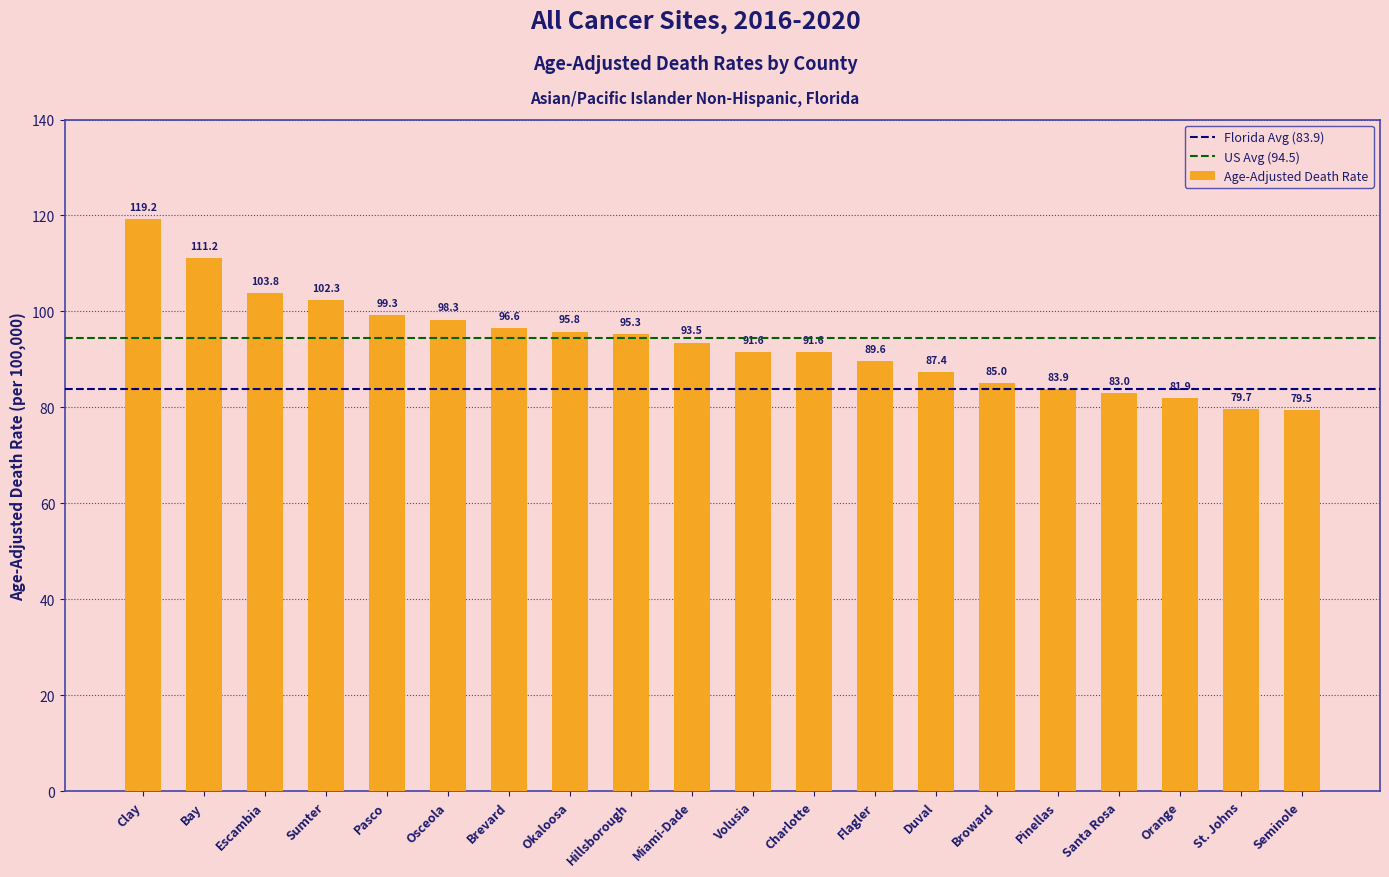

Where does the data first go above 93?

Clay